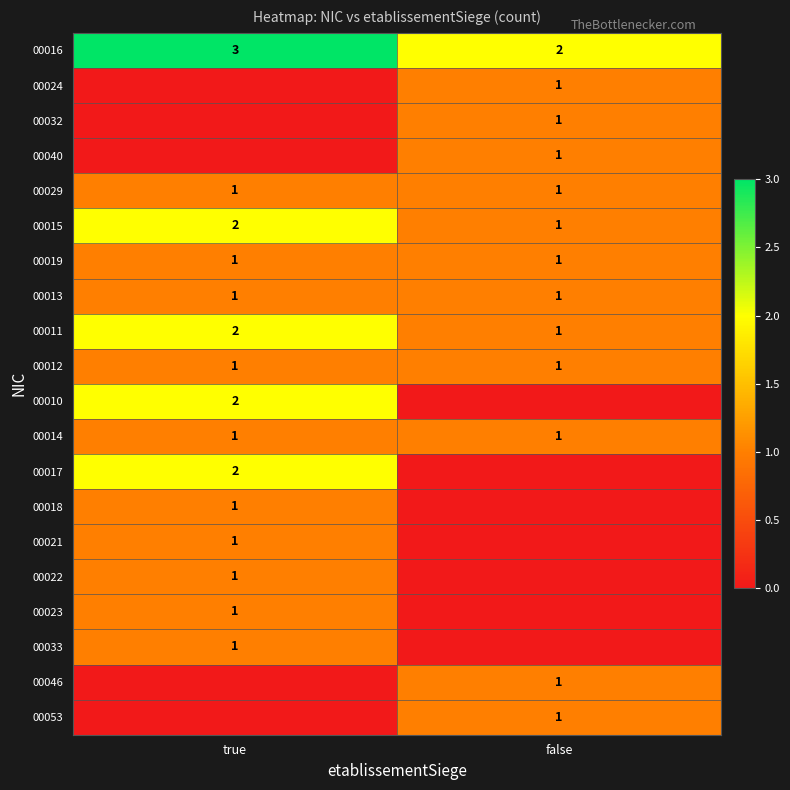

What is the sum of all 00013 values?

2